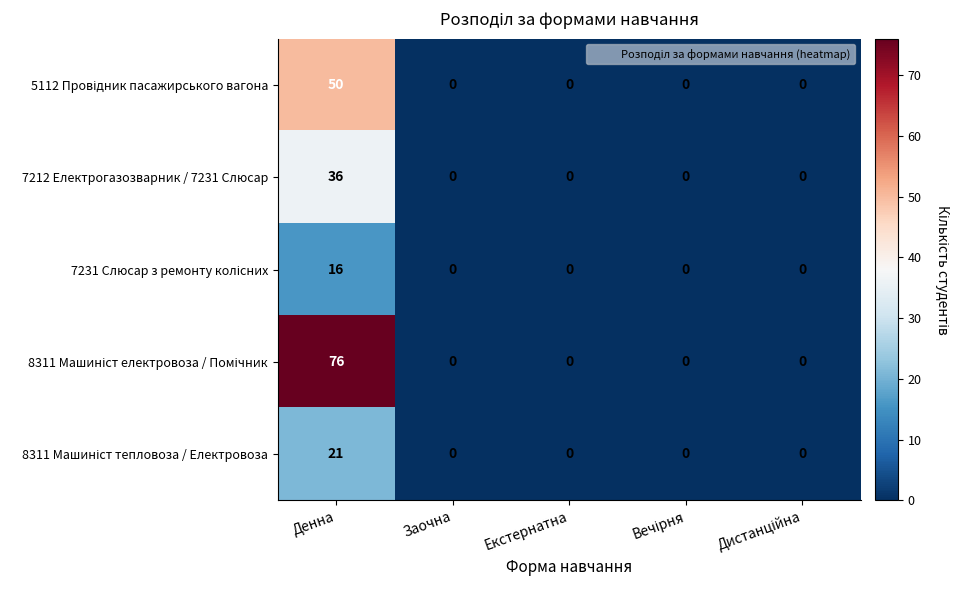

What is the total value across all series at Денна?

199